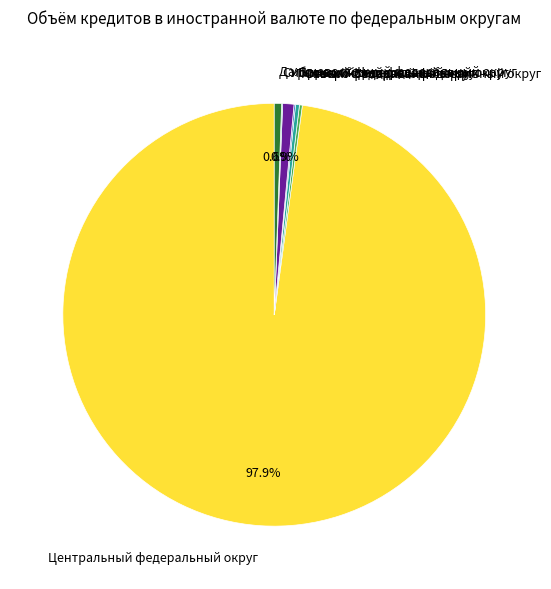

The Уральский федеральный округ slice represents 1% of the pie. True or false?

True